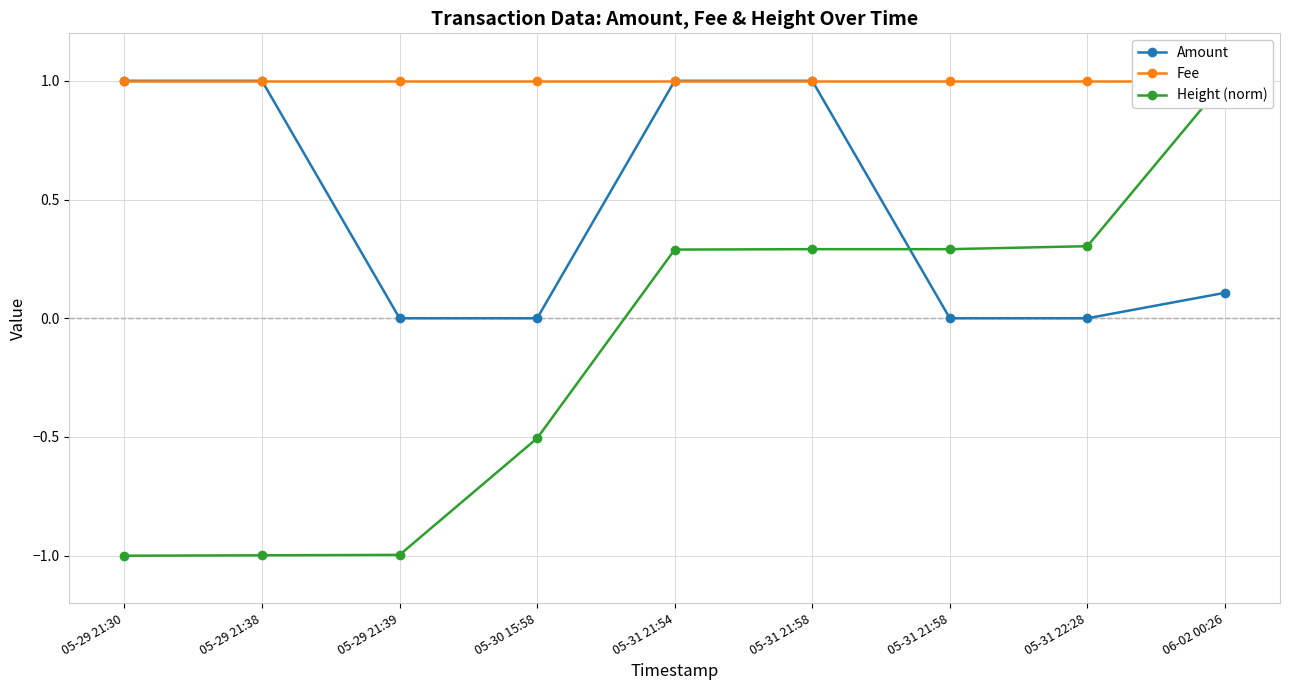

Which series has the largest range (max minus min)?

Height (norm)